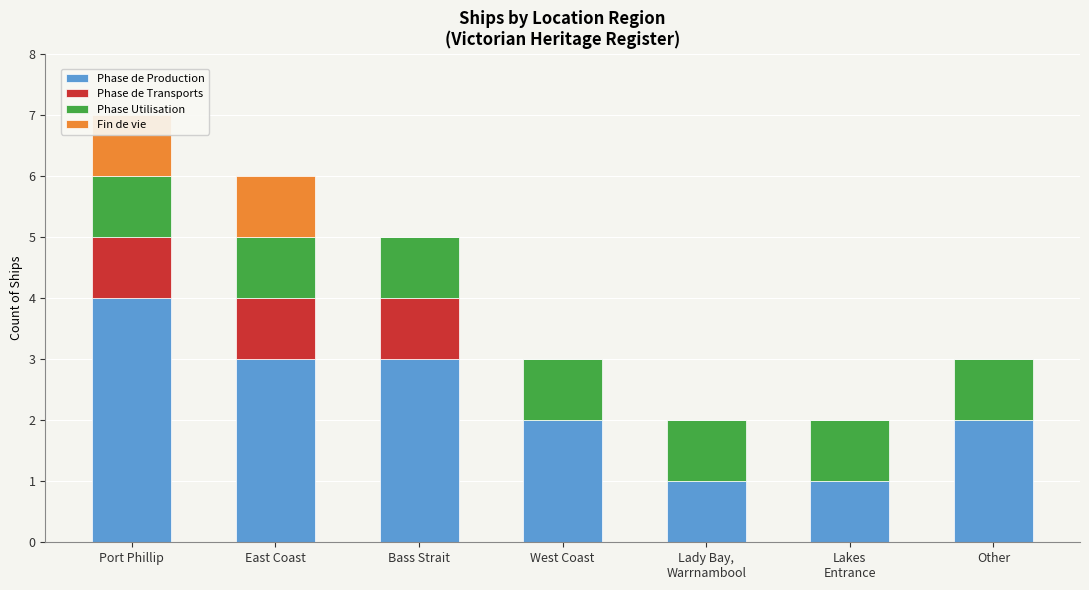

What is the difference between the highest and lowest values at Lady Bay,
Warrnambool?

1